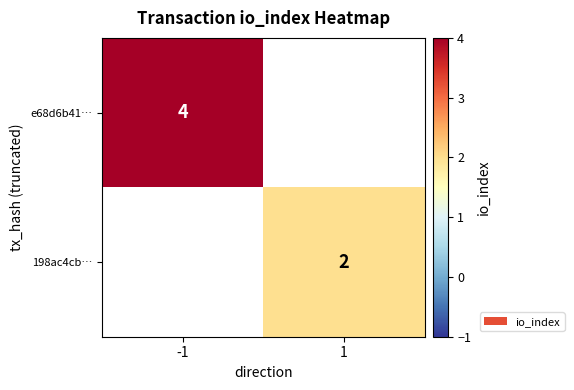

The value of e68d6b41… at -1 is 4. True or false?

True